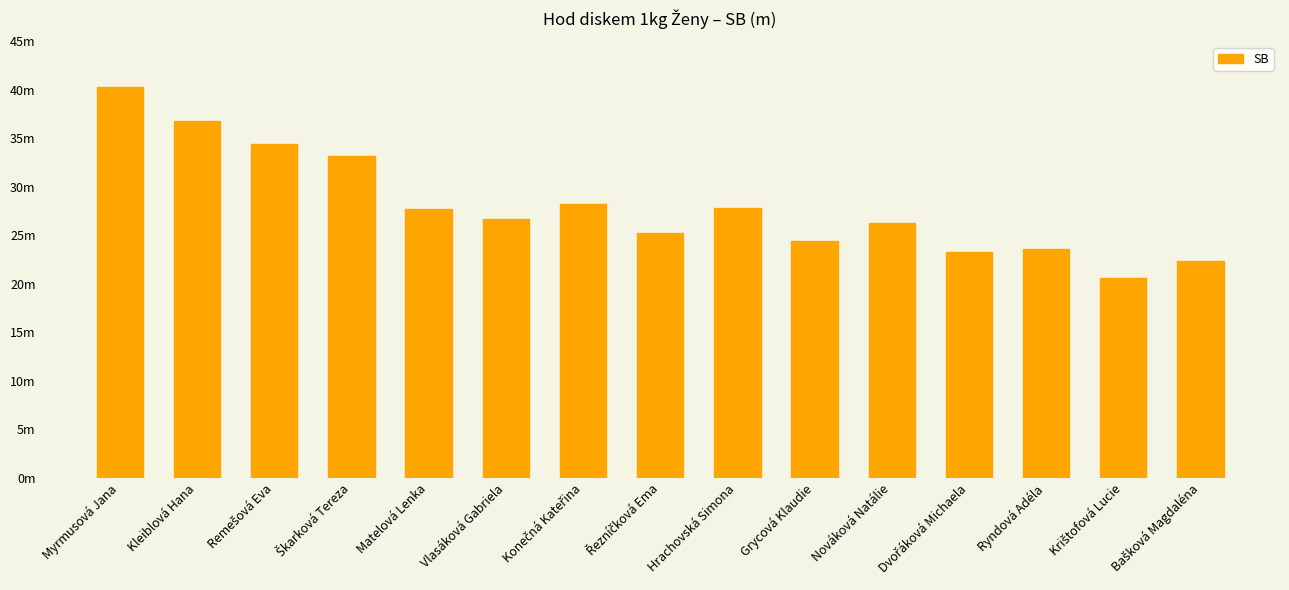

Are the bars horizontal?

No